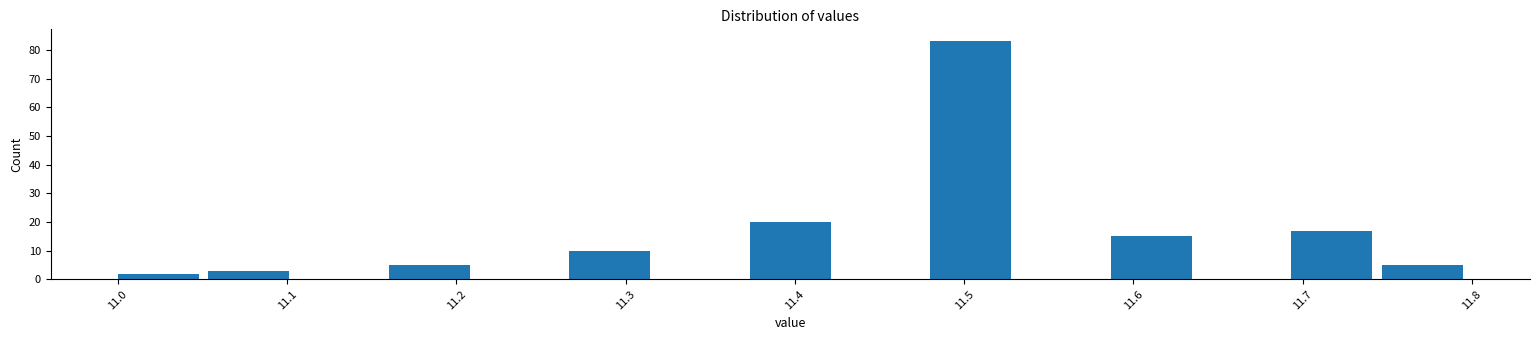

Which range on the x-axis has the tallest bar?

11.48 to 11.53